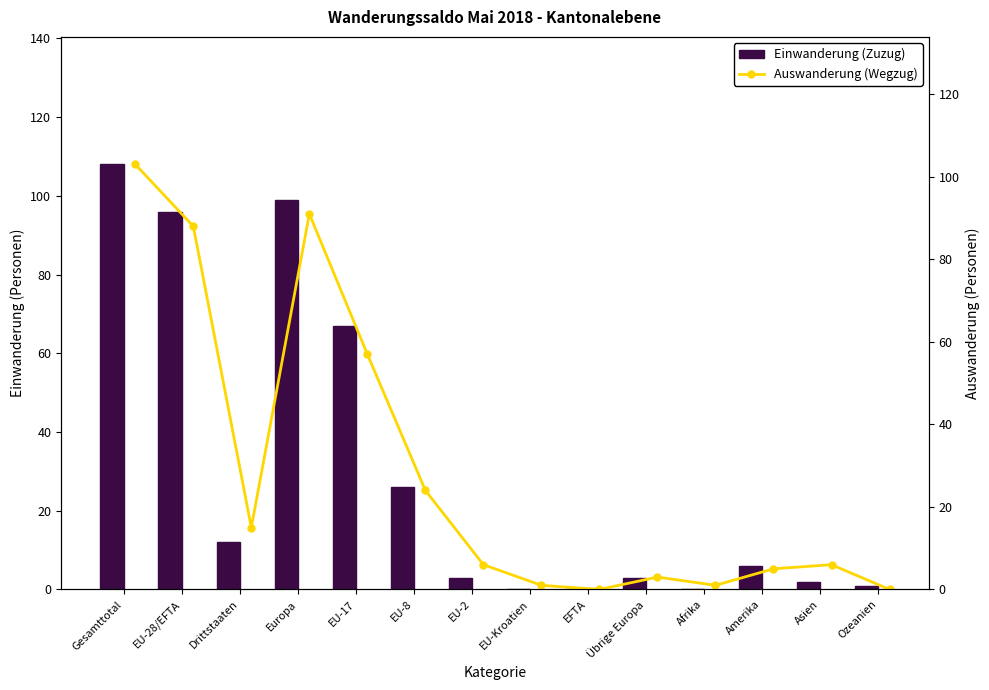

List the labels in order of Auswanderung (Wegzug) value, smallest first.

EFTA, Ozeanien, EU-Kroatien, Afrika, Übrige Europa, Amerika, EU-2, Asien, Drittstaaten, EU-8, EU-17, EU-28/EFTA, Europa, Gesamttotal